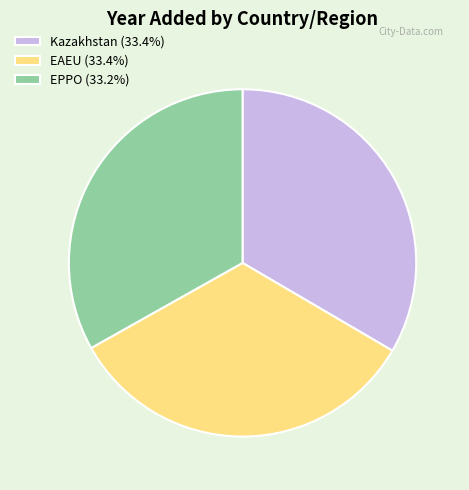

How many segments does this pie chart have?

3